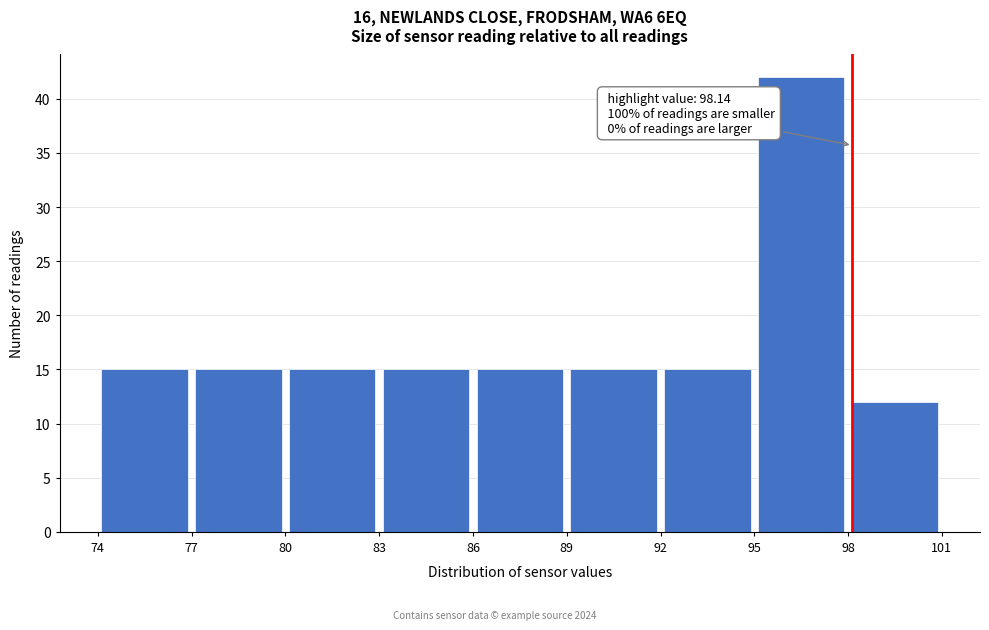

Which range on the x-axis has the tallest bar?

95 to 98